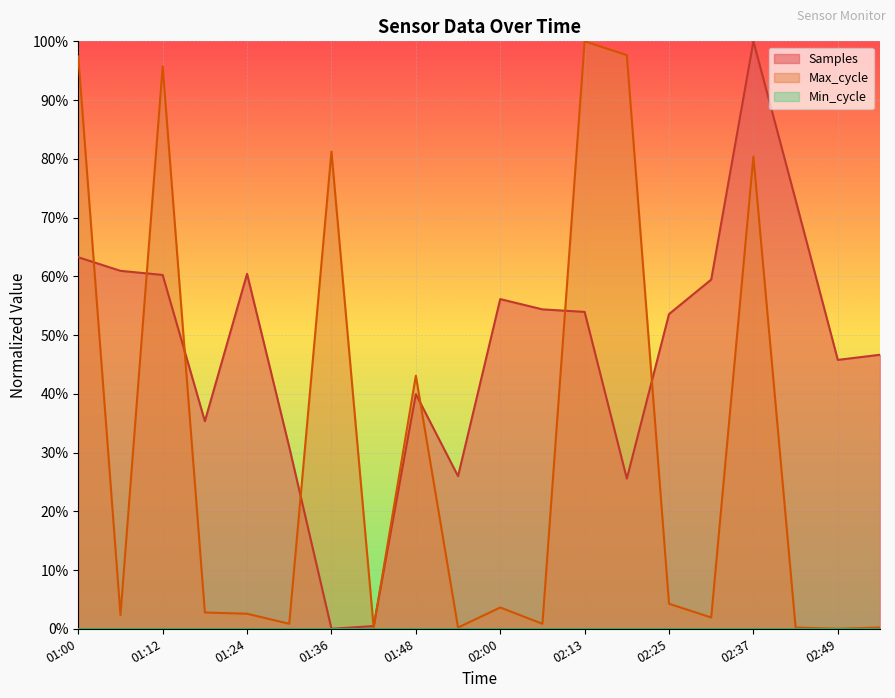

What is the highest value of the Samples series?

100.0